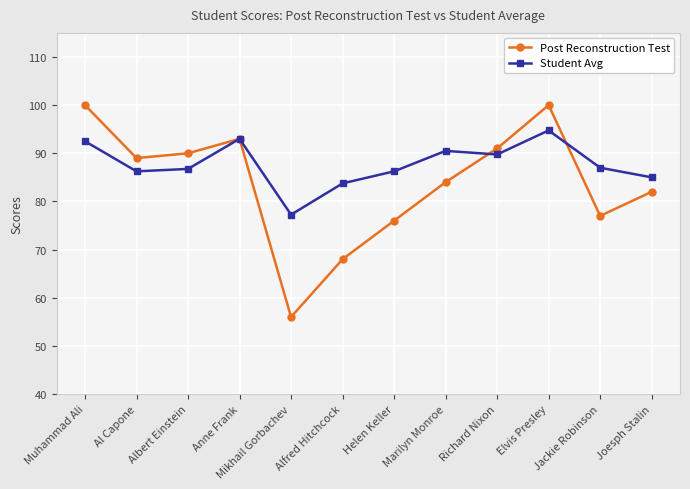

Which category has the lowest value across all series?

Mikhail Gorbachev